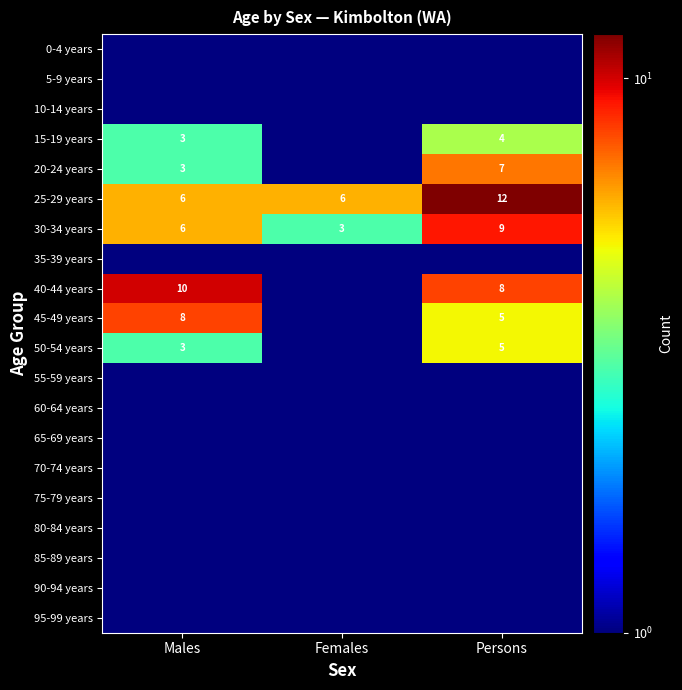

Count the number of data series in this chart.

20